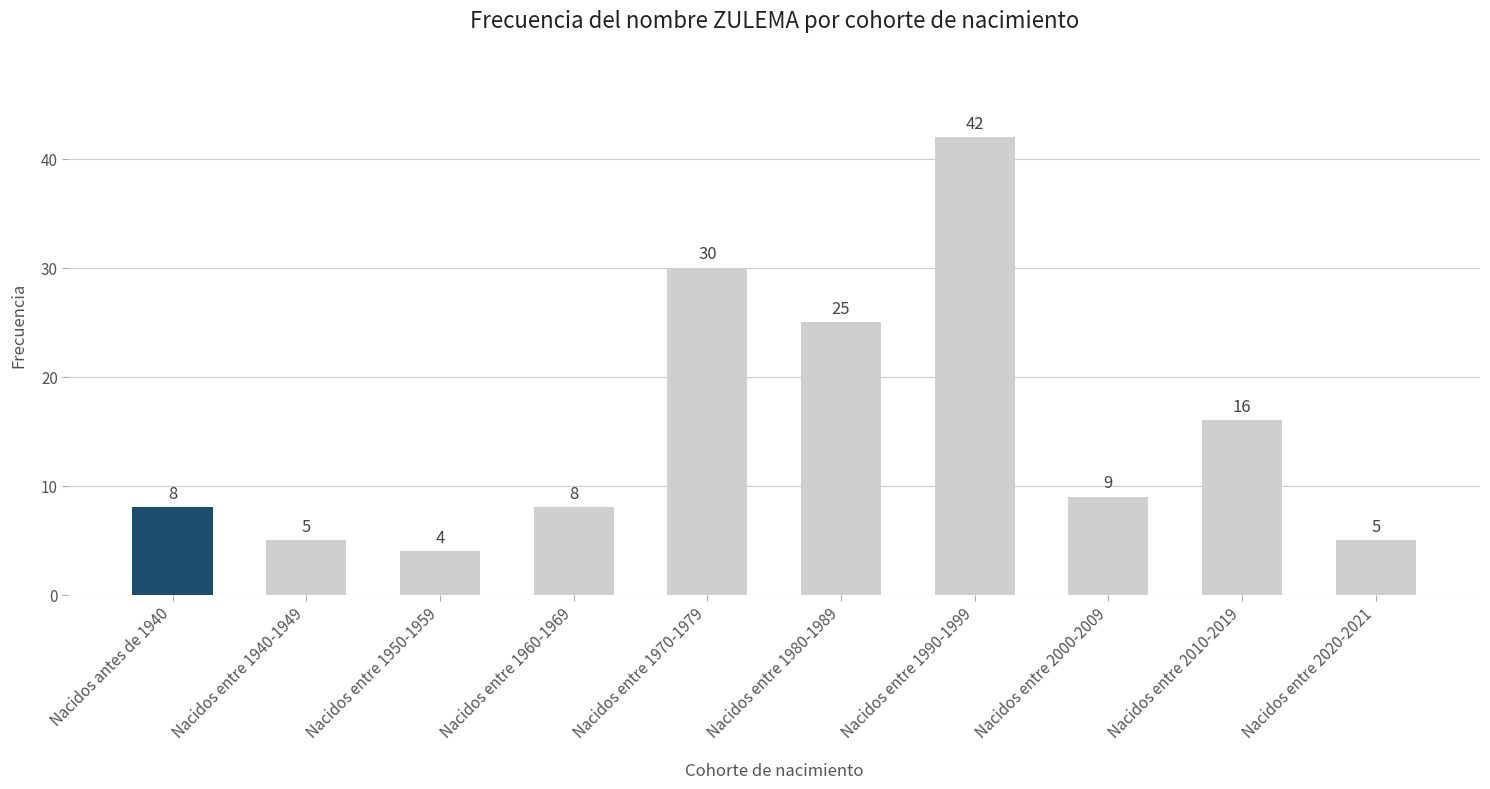

What is the ratio of the value at Nacidos entre 1980-1989 to the value at Nacidos entre 1970-1979?

0.8